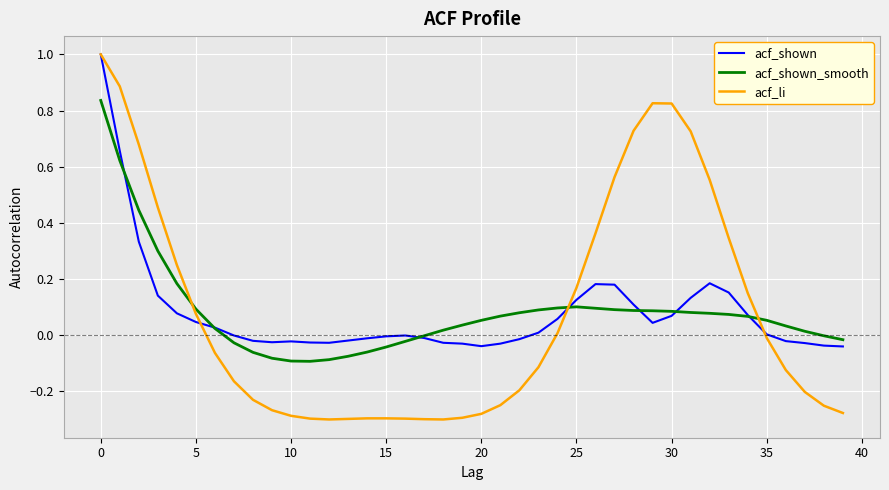

Does the chart have visible grid lines?

Yes